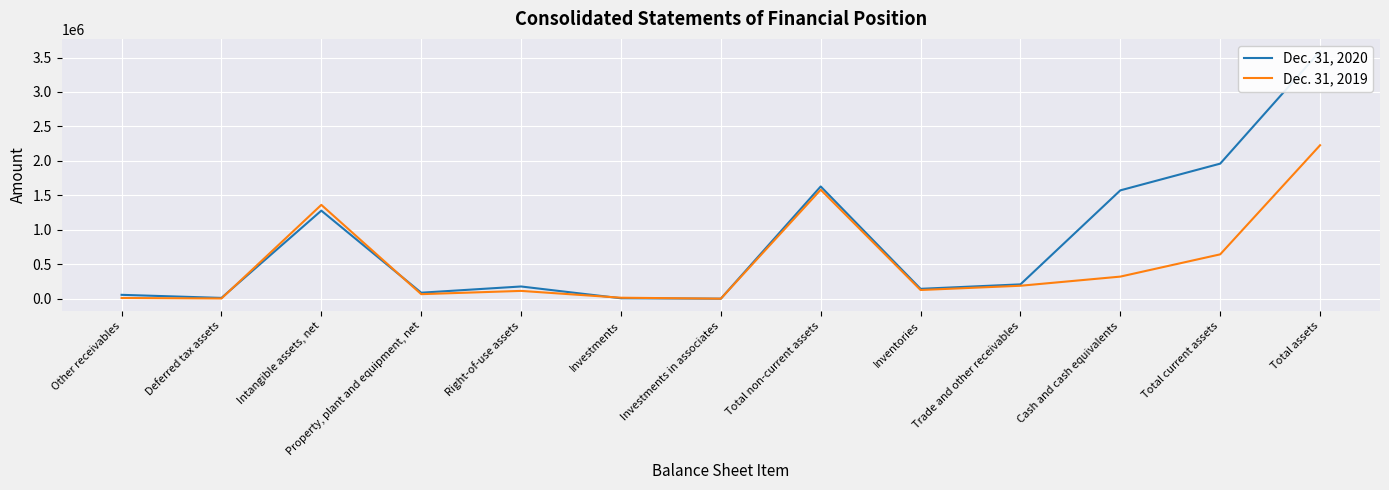

How many data points does each series have?

13